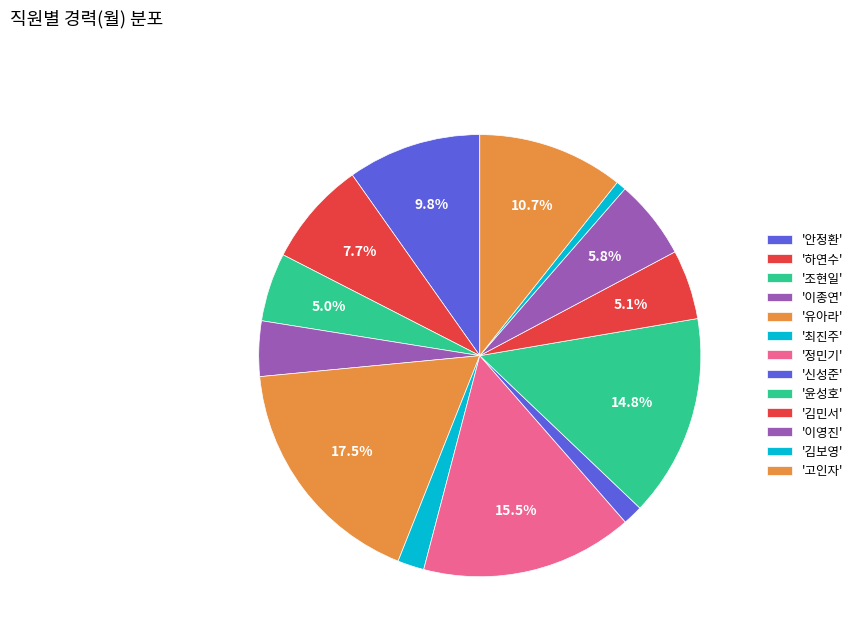

Which slice is the largest?

유아라